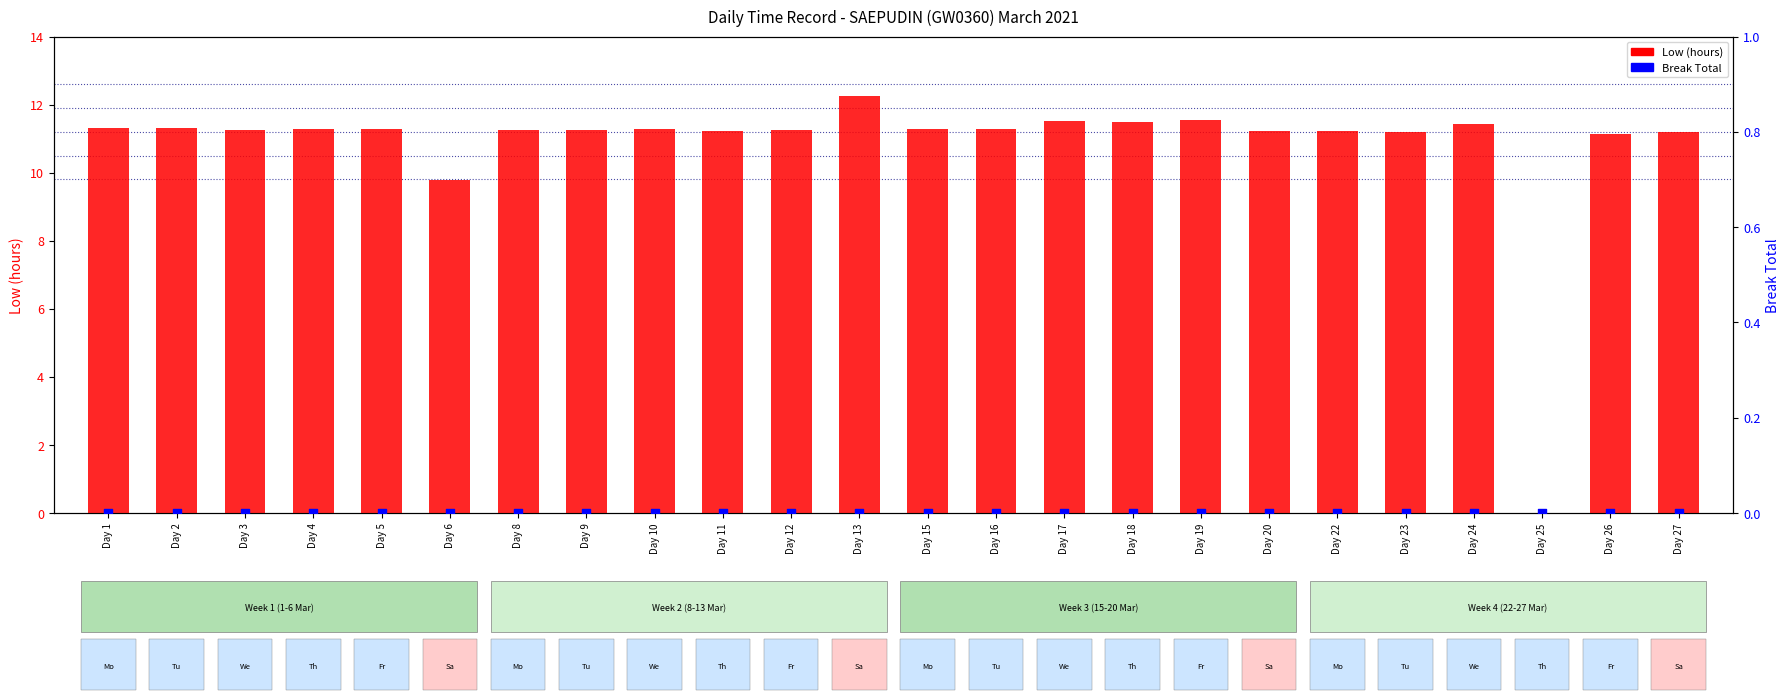

Which series reaches the minimum Y coordinate?

Low (hours)